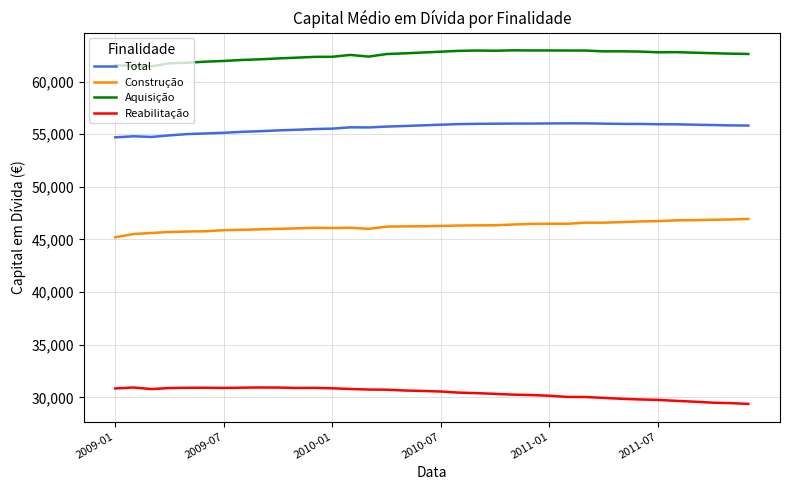

Is this an area chart (filled region under the line)?

No